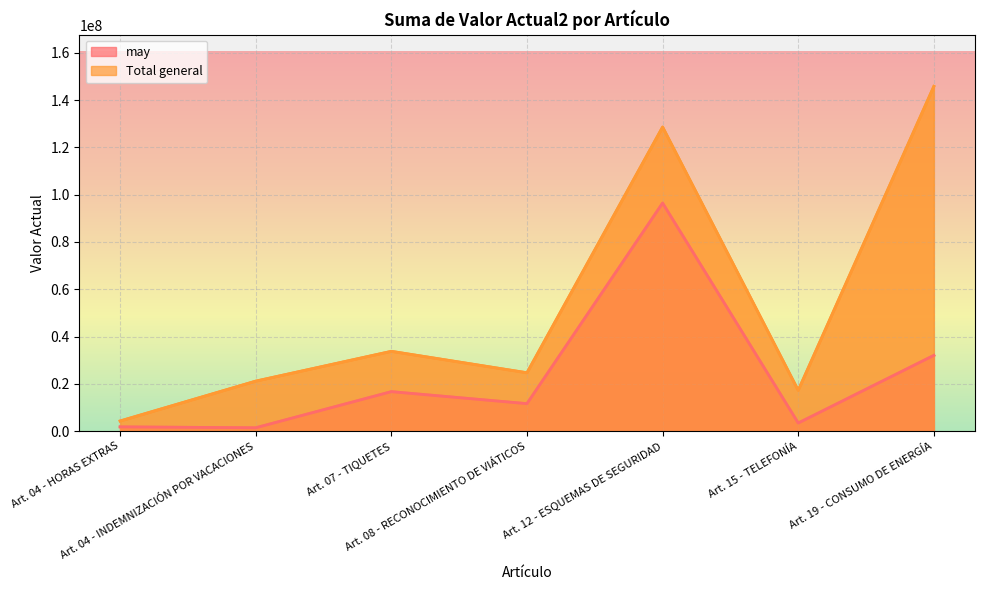

What is the minimum value for Total general?

4287279